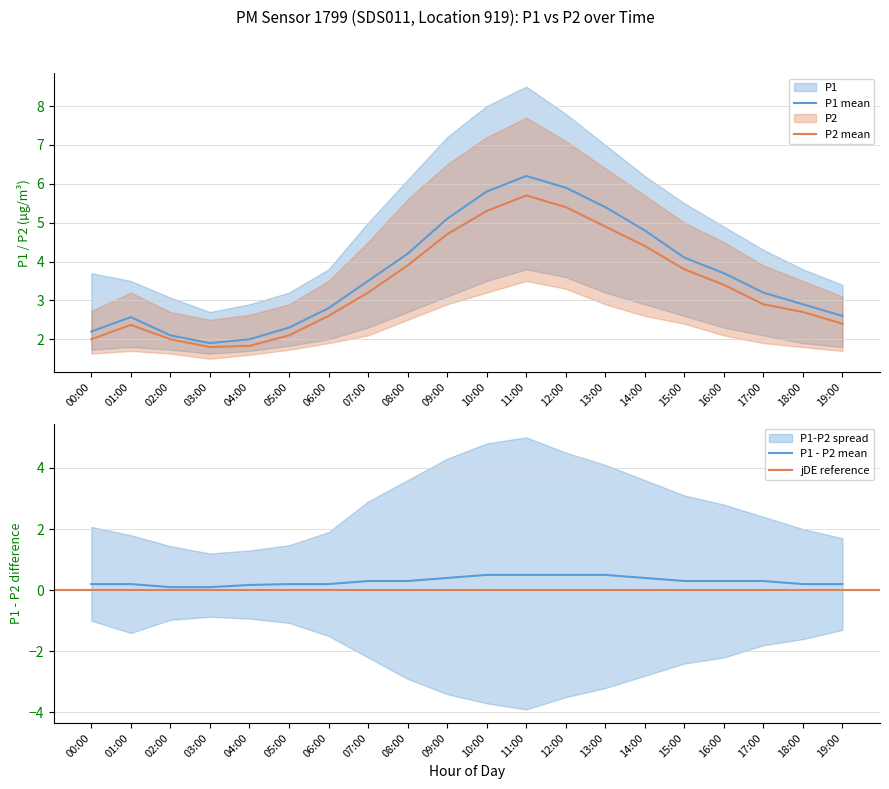

Reading right to left, what are all the values shown in this chart?

P1: 2.6	2.9	3.2	3.7	4.1	4.8	5.4	5.9	6.2	5.8	5.1	4.2	3.5	2.8	2.3	2.0	1.9	2.1	2.6	2.2
P1_upper: 3.4	3.8	4.3	4.9	5.5	6.2	7.0	7.8	8.5	8.0	7.2	6.1	5.0	3.8	3.2	2.9	2.7	3.1	3.5	3.7
P1_lower: 1.8	1.9	2.1	2.3	2.6	2.9	3.2	3.6	3.8	3.5	3.1	2.7	2.3	2.0	1.8	1.7	1.6	1.7	1.8	1.7
P2: 2.4	2.7	2.9	3.4	3.8	4.4	4.9	5.4	5.7	5.3	4.7	3.9	3.2	2.6	2.1	1.8	1.8	2.0	2.4	2.0
P2_upper: 3.1	3.5	3.9	4.5	5.0	5.7	6.4	7.1	7.7	7.2	6.5	5.6	4.5	3.5	2.9	2.6	2.5	2.7	3.2	2.7
P2_lower: 1.7	1.8	1.9	2.1	2.4	2.6	2.9	3.3	3.5	3.2	2.9	2.5	2.1	1.9	1.7	1.6	1.5	1.6	1.7	1.6